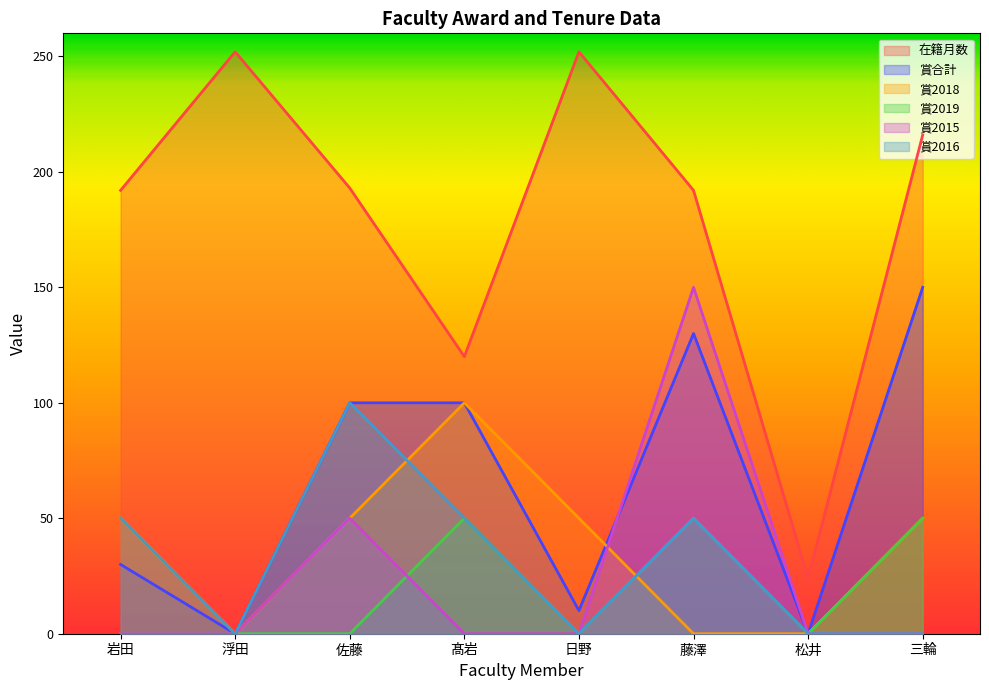

What position from the right is 三輪?

1